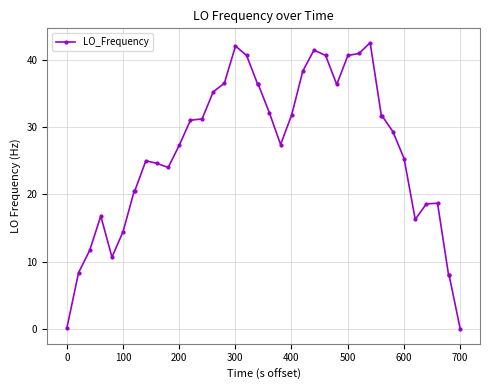

What is the difference between the maximum and minimum values?

42.5